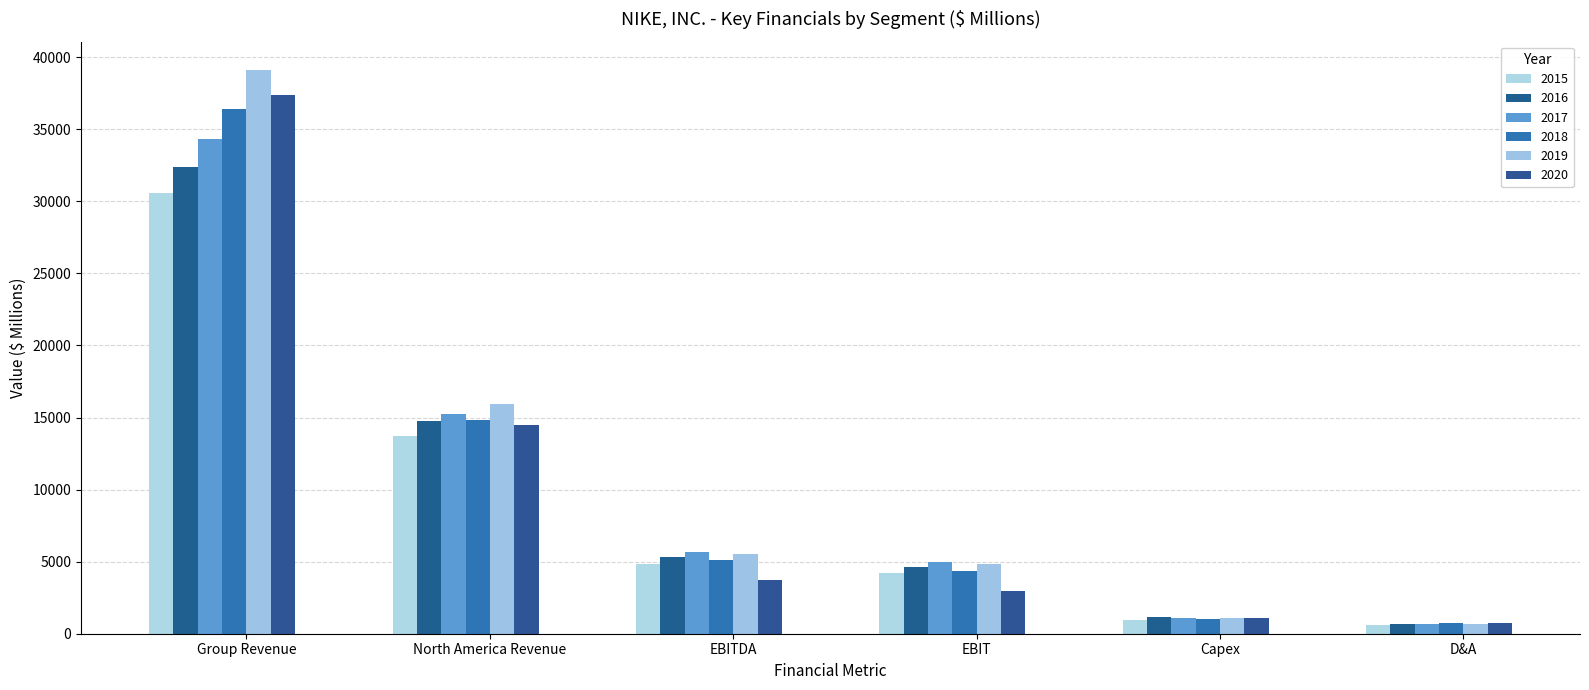

How many bars are there in total?

36